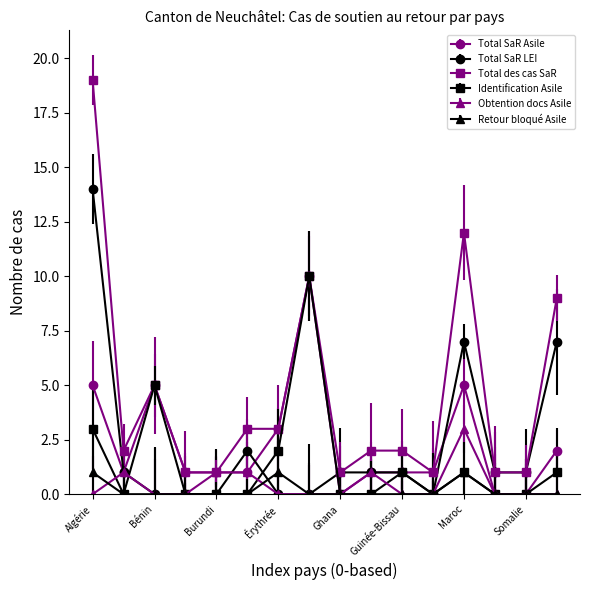

How many lines are shown in the chart?

6